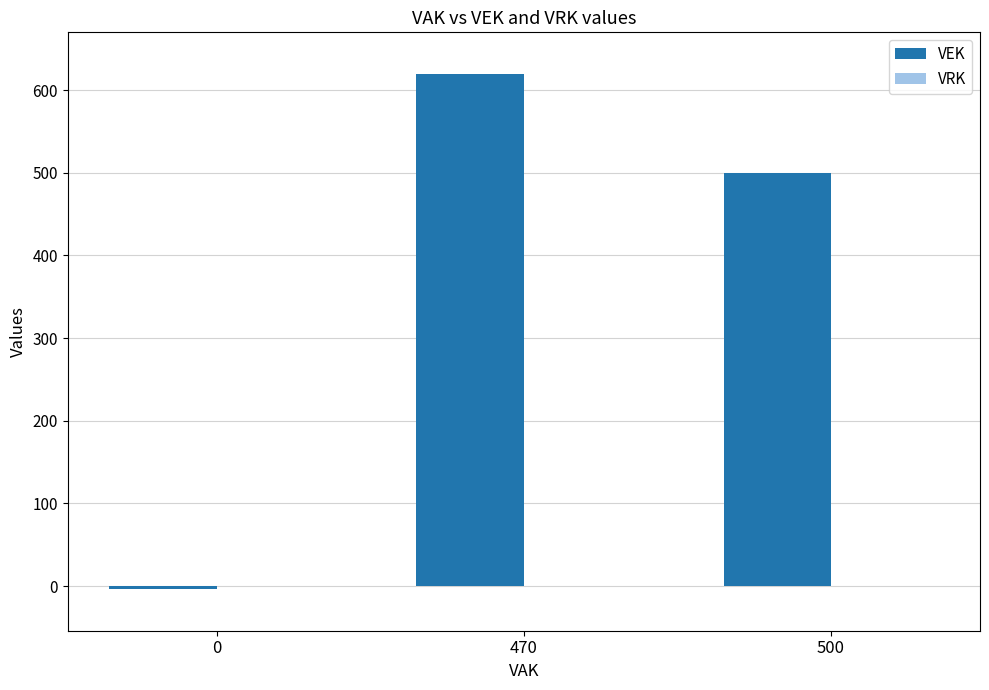

Between 470 and 500, which is larger?

470